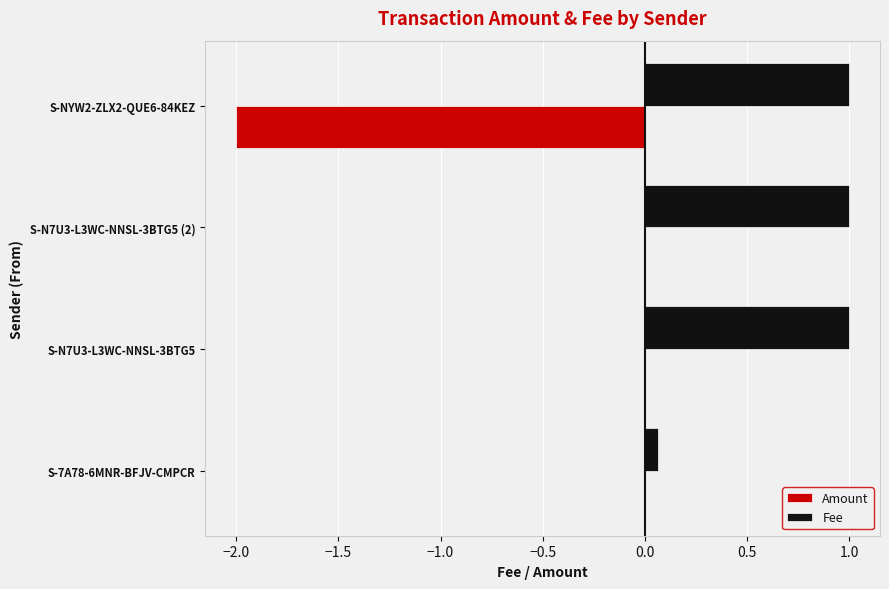

What is the sum of the Amount values at S-7A78-6MNR-BFJV-CMPCR and S-NYW2-ZLX2-QUE6-84KEZ?

-2.0